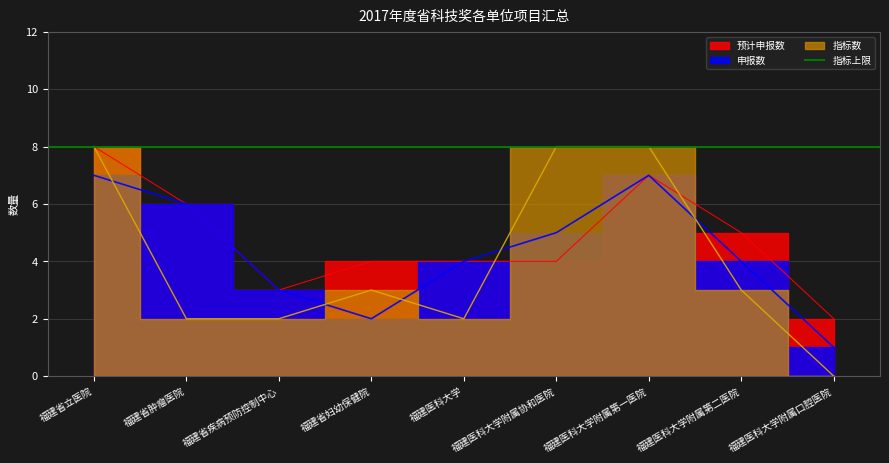

What is the maximum value shown in the chart?

8